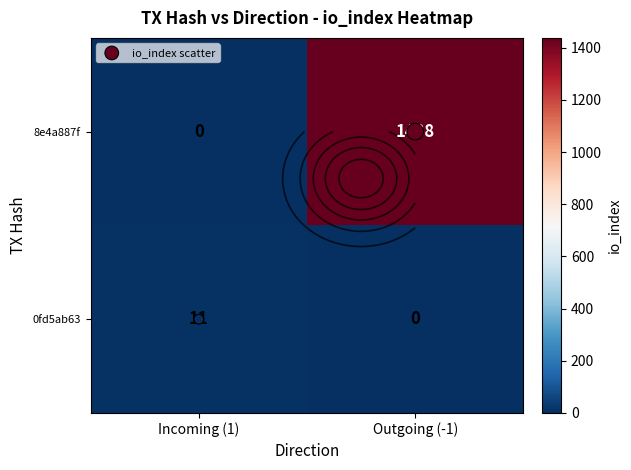

How many values in the 8e4a887f series are below 1438?

1